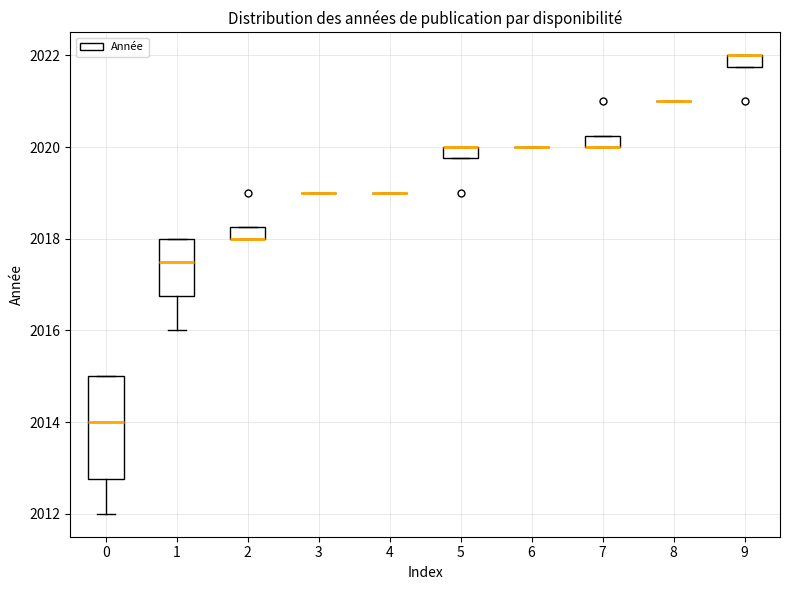

Where is the lower edge of the box at x = 9 on the y-axis? The values are not printed on the chart, so give them approximately, as read against the axis.

2021.8